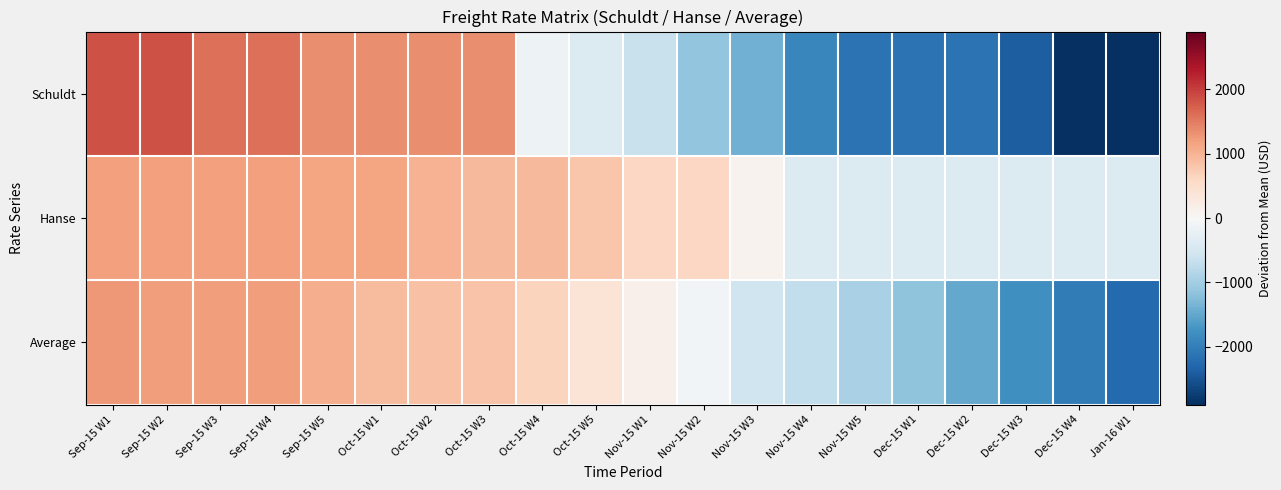

Between Oct-15 W3 and Sep-15 W1, which is larger?

Sep-15 W1